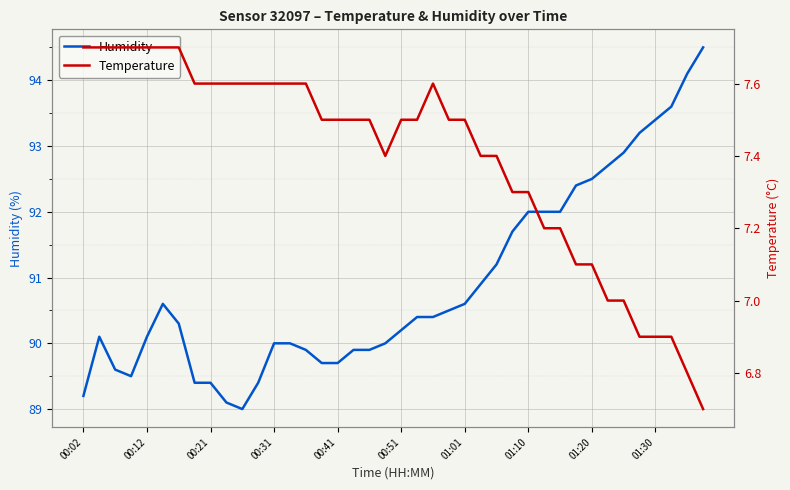

How many categories are shown in the chart?

40